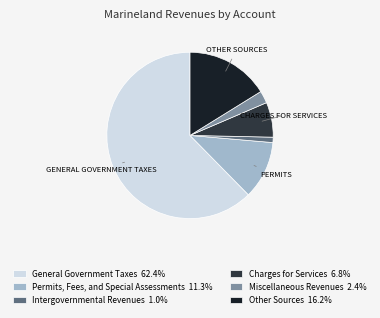

How many segments does this pie chart have?

6